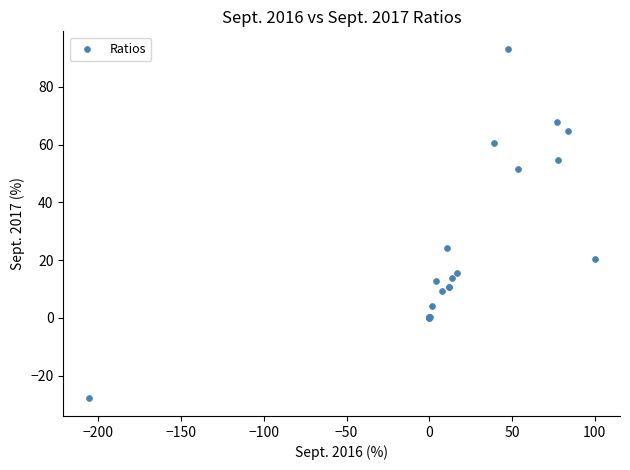

What Y value in the scatter plot is closest to 32?

24.0